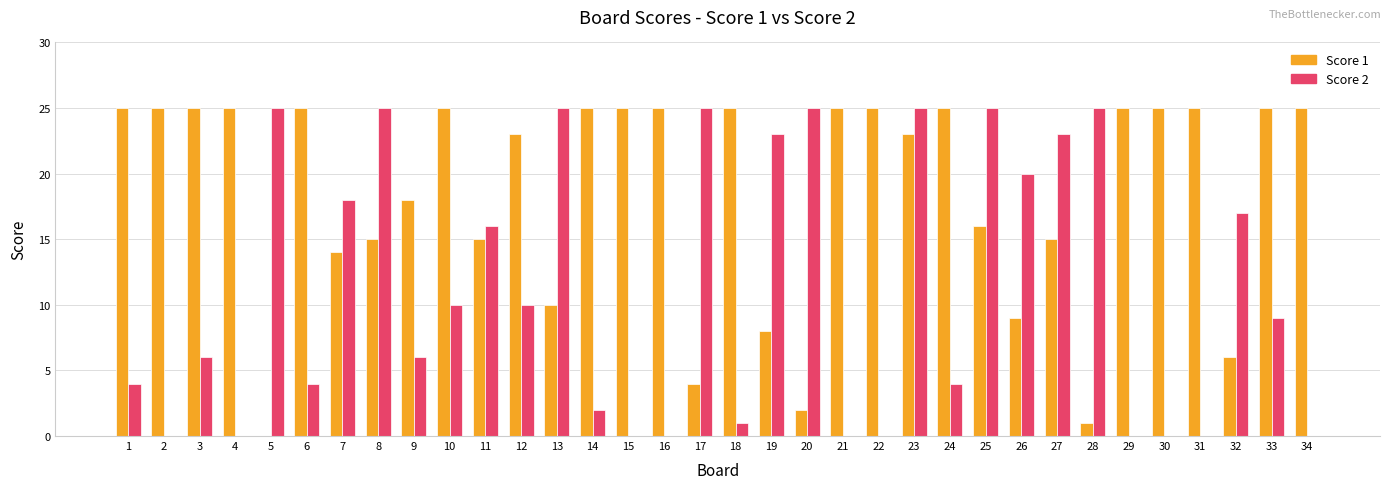

Reading left to right, transcribe all the data shown in this chart.

Score 1: 1=25	2=25	3=25	4=25	5=0	6=25	7=14	8=15	9=18	10=25	11=15	12=23	13=10	14=25	15=25	16=25	17=4	18=25	19=8	20=2	21=25	22=25	23=23	24=25	25=16	26=9	27=15	28=1	29=25	30=25	31=25	32=6	33=25	34=25
Score 2: 1=4	2=0	3=6	4=0	5=25	6=4	7=18	8=25	9=6	10=10	11=16	12=10	13=25	14=2	15=0	16=0	17=25	18=1	19=23	20=25	21=0	22=0	23=25	24=4	25=25	26=20	27=23	28=25	29=0	30=0	31=0	32=17	33=9	34=0